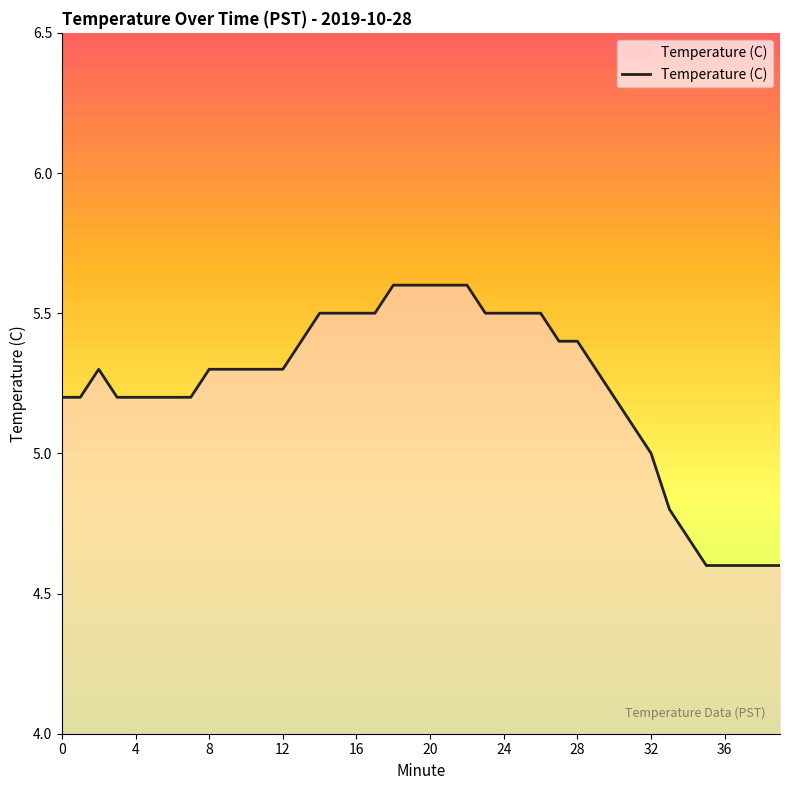

What is the smallest value displayed?

4.6